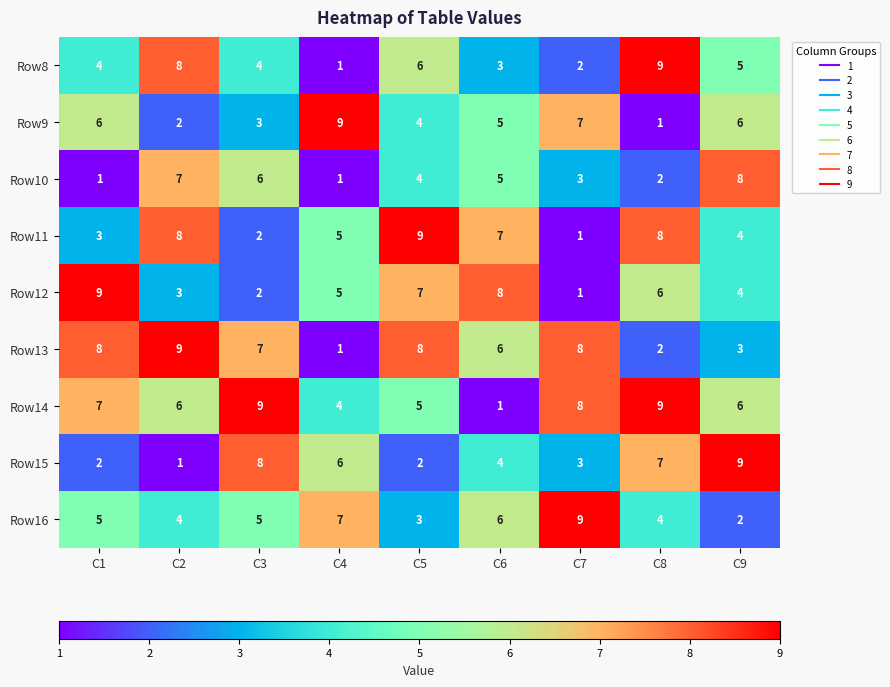

Which series has the largest total across all categories?

Row14